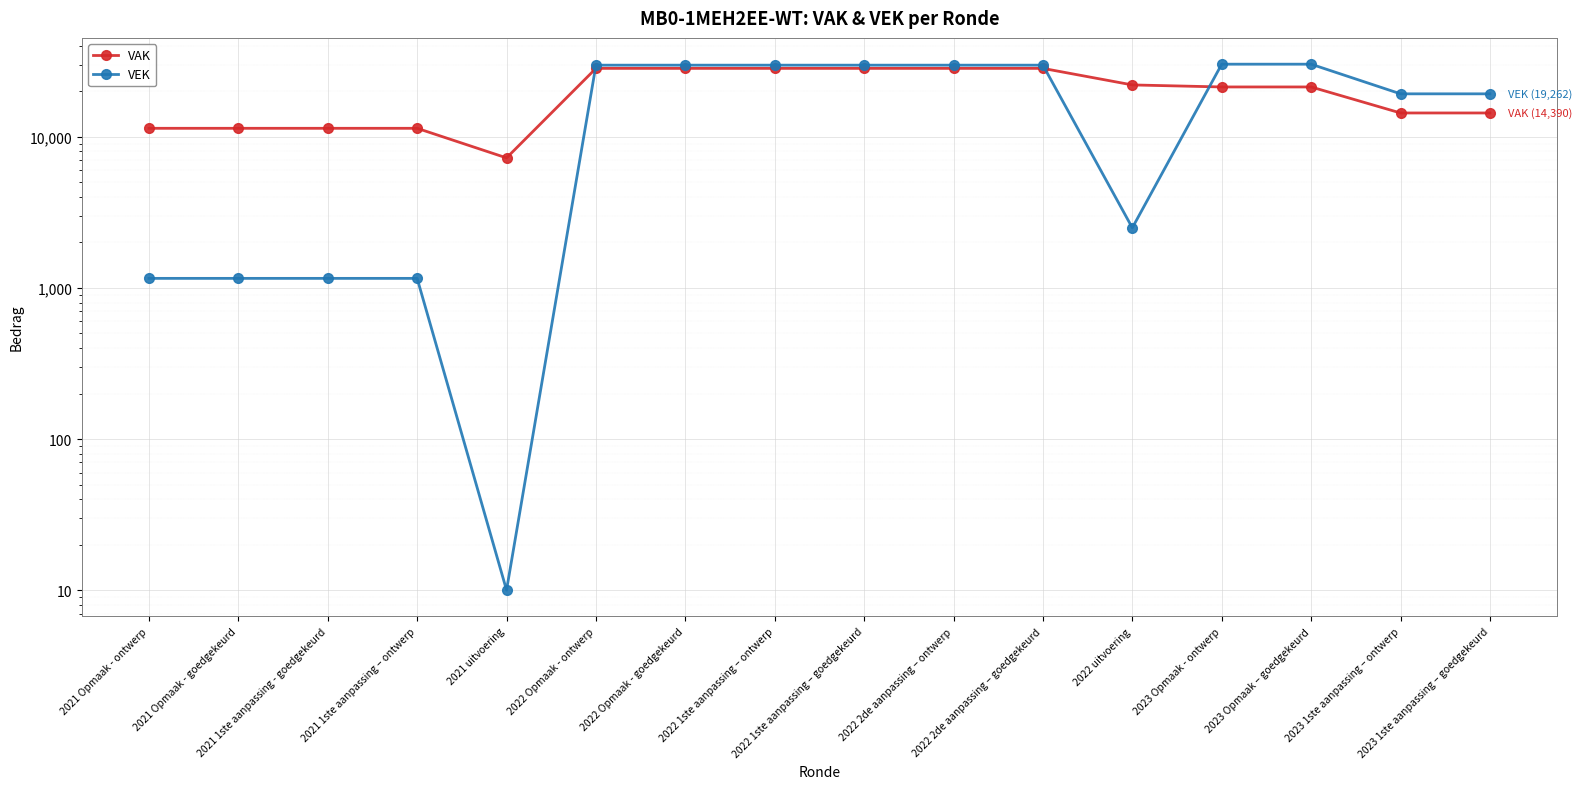

How many data points in VAK are above 21390?

7